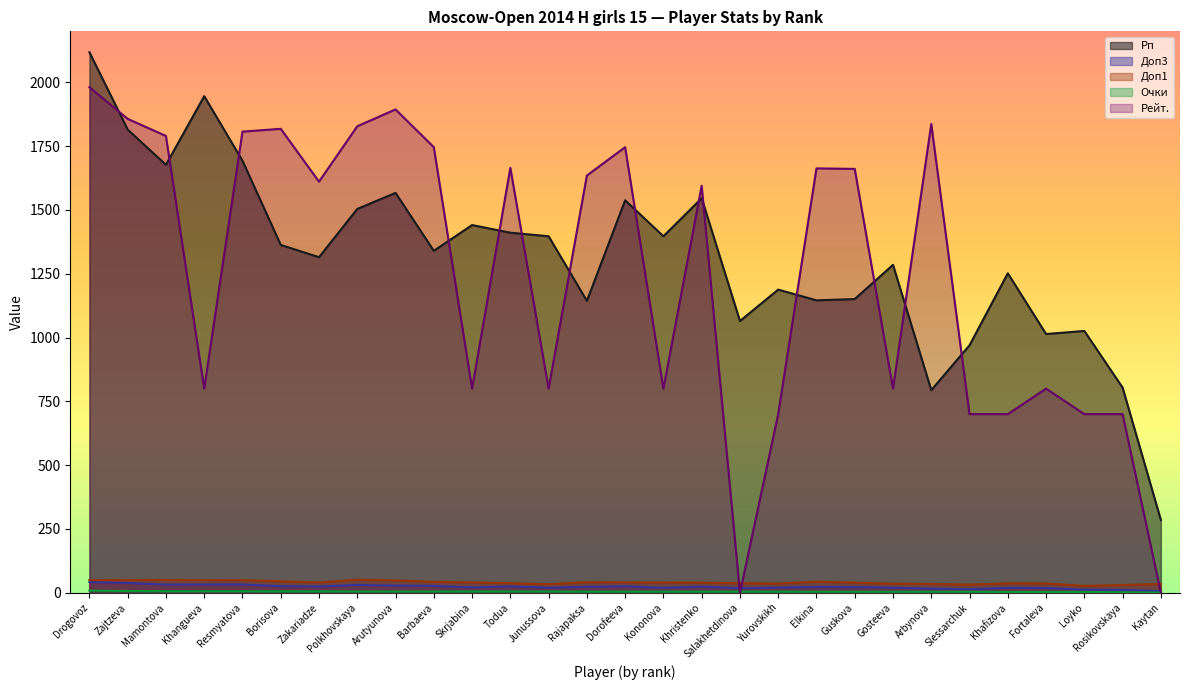

What is the sum of the Доп3 values at Resmyatova and Kononova?

52.0